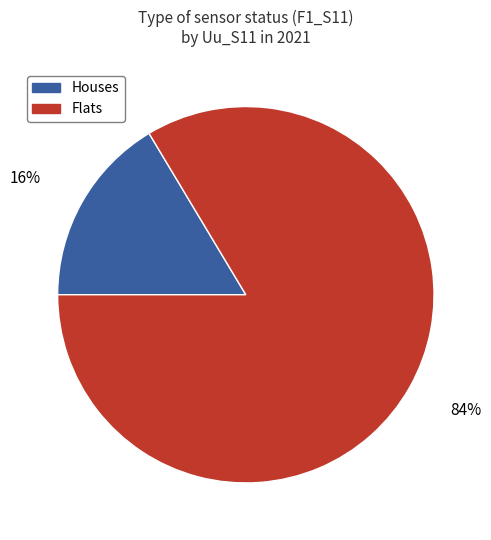

How many segments does this pie chart have?

2